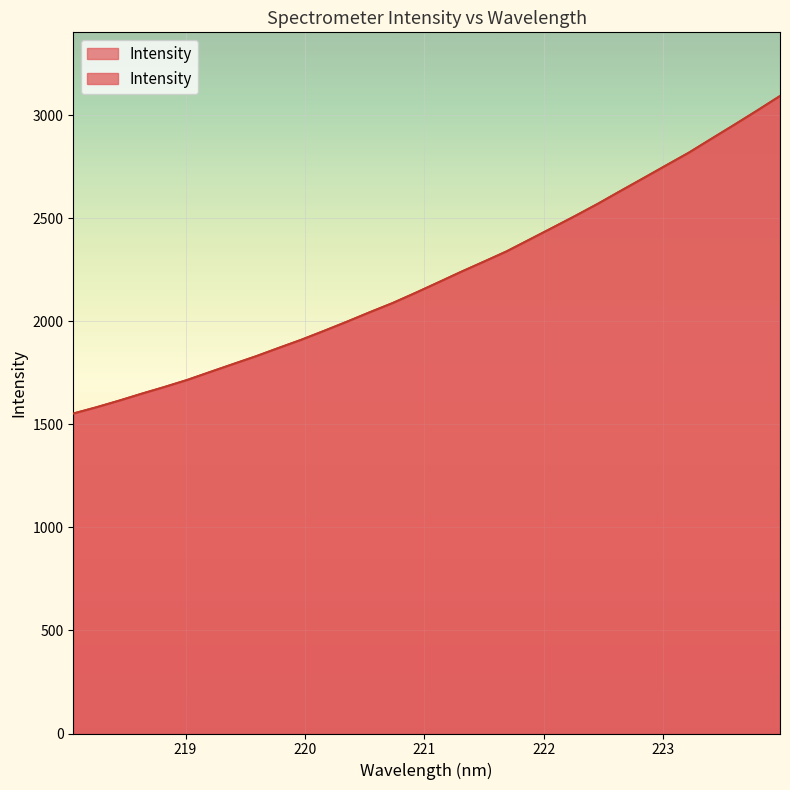

True or false: the data has more than 1 interior local peaks.

False